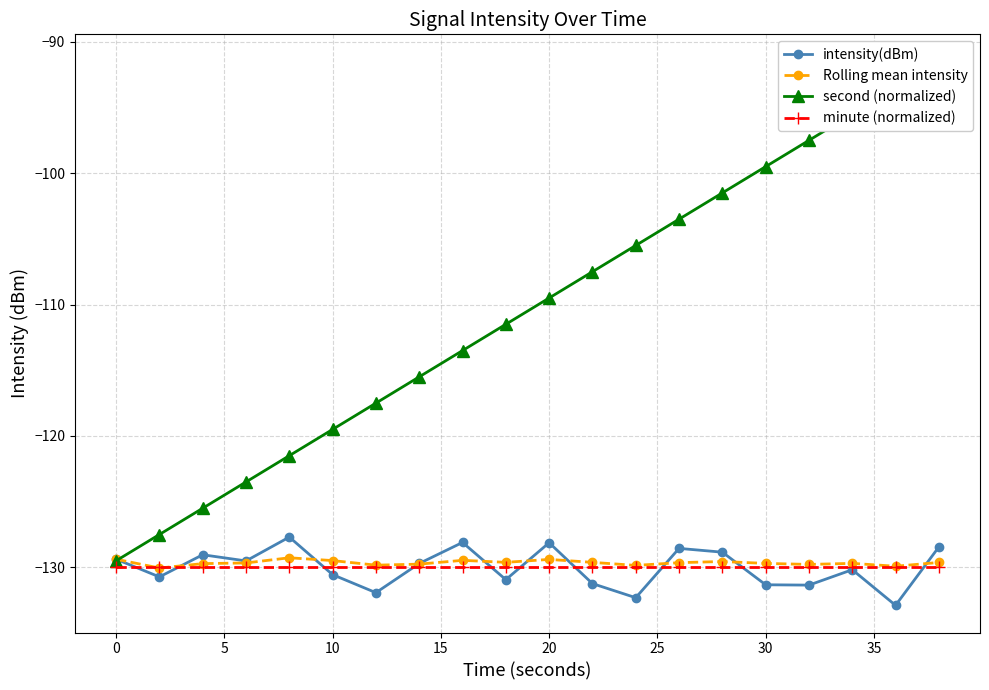

Count the number of data series in this chart.

4